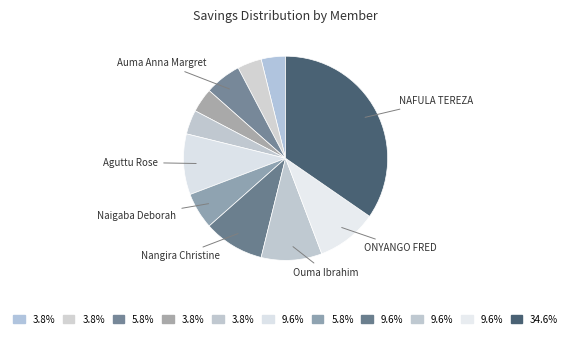

To the nearest percent, what is the difference between the largest and smallest slice percentages?

31%